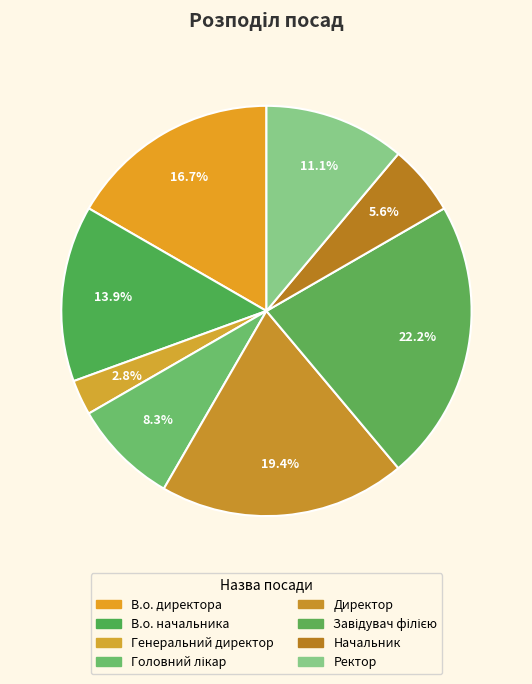

To the nearest percent, what is the combined percentage of Начальник and Директор?

25%